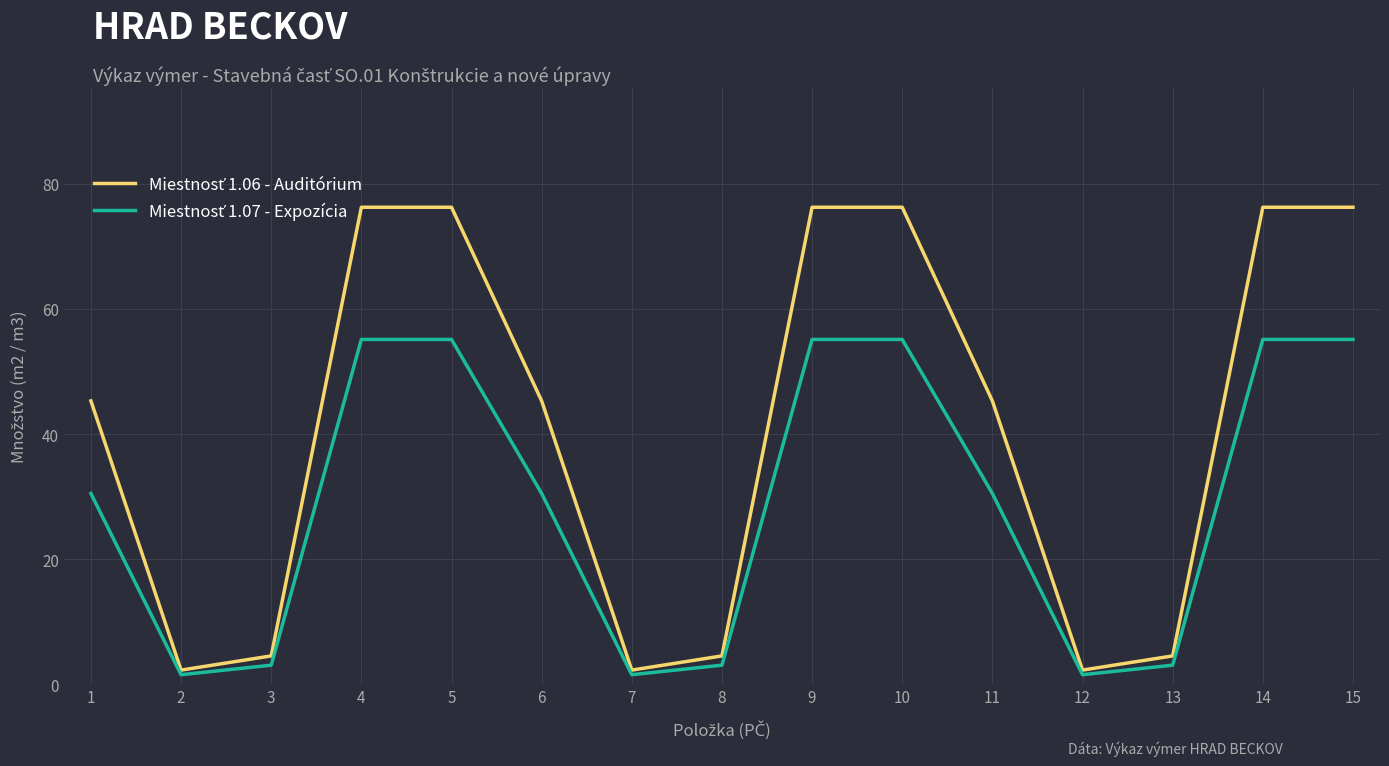

What is the greatest value displayed?

76.3